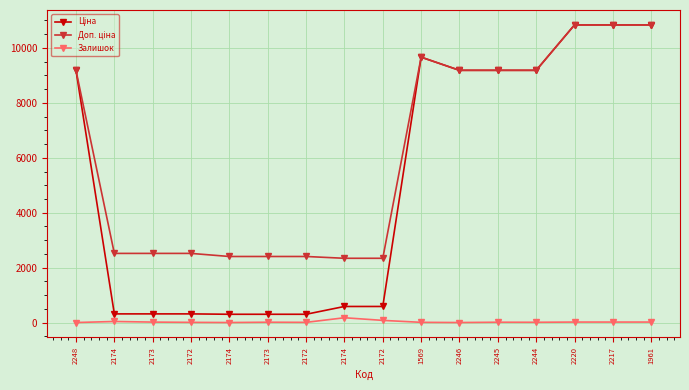

What is the label of the 9th point from the right?

2174